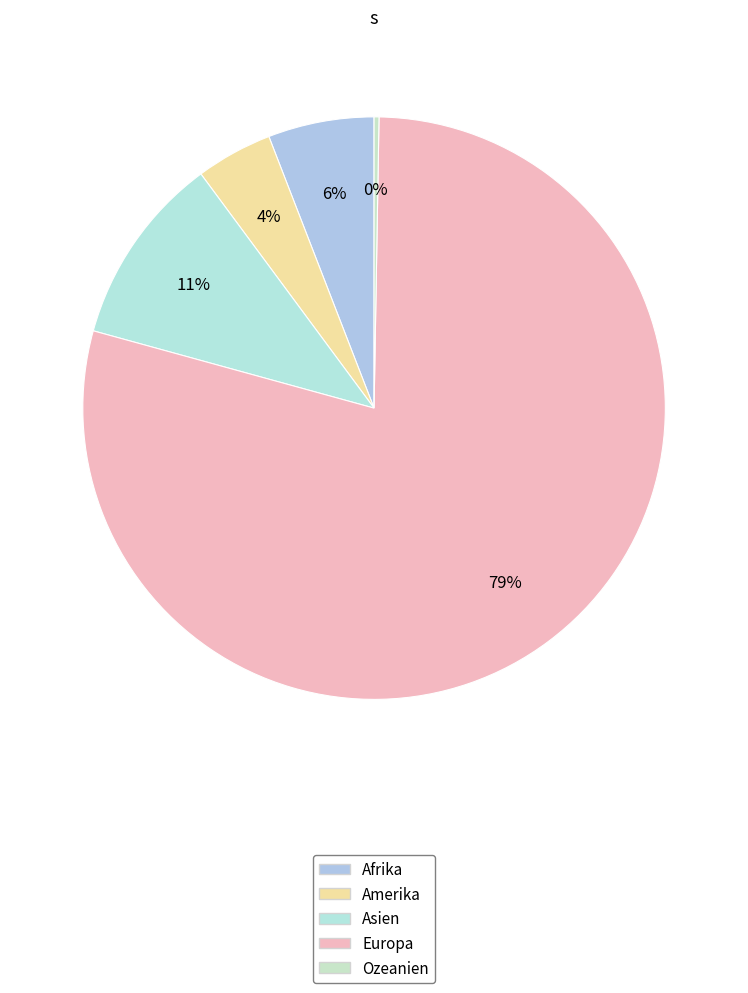

How many segments does this pie chart have?

5